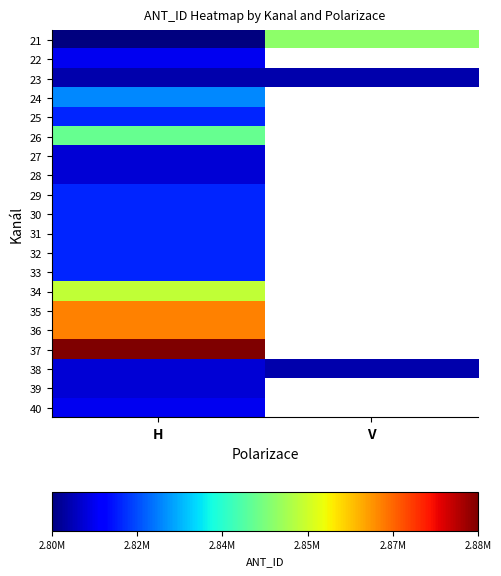

Between V and H, which is larger?

V